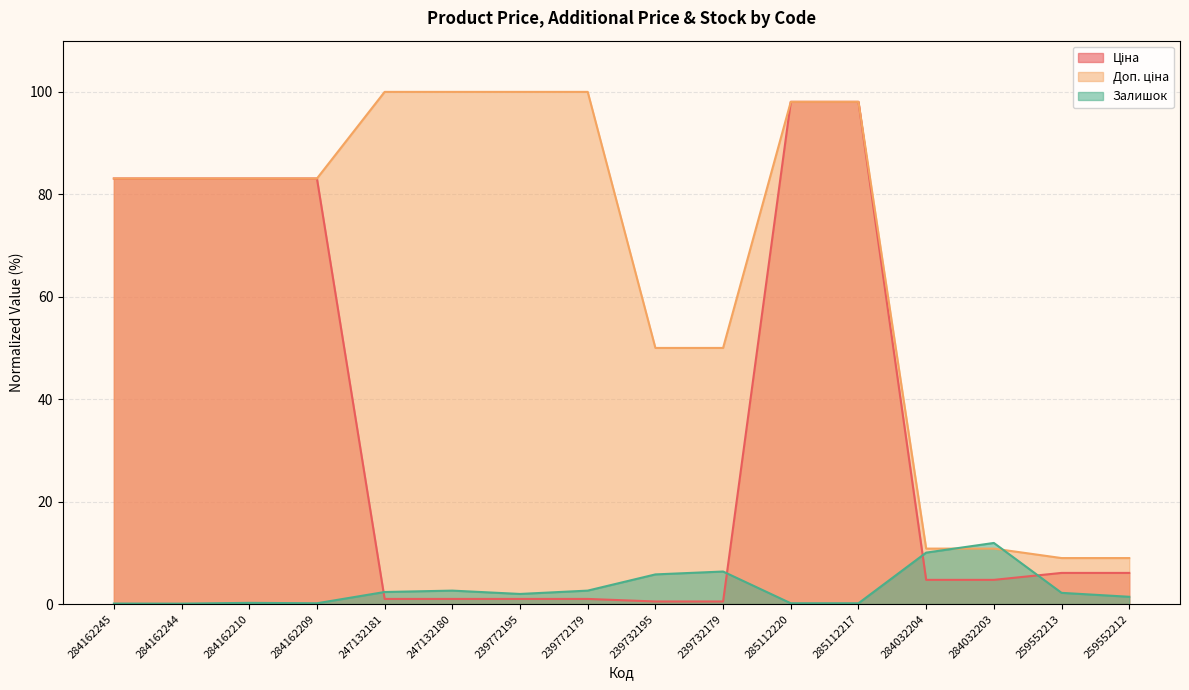

What is the sum of the Залишок values at 285112217 and 284032204?

10.2